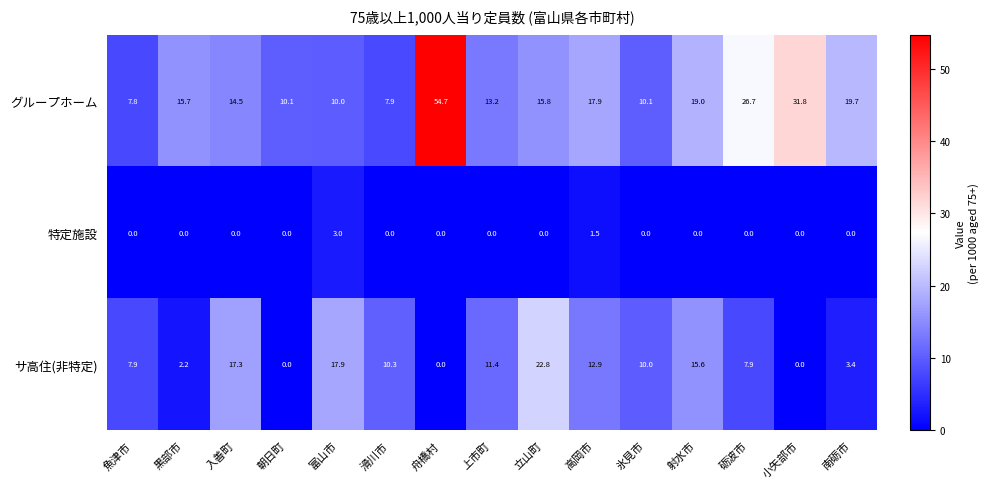

Which series has the largest range (max minus min)?

グループホーム